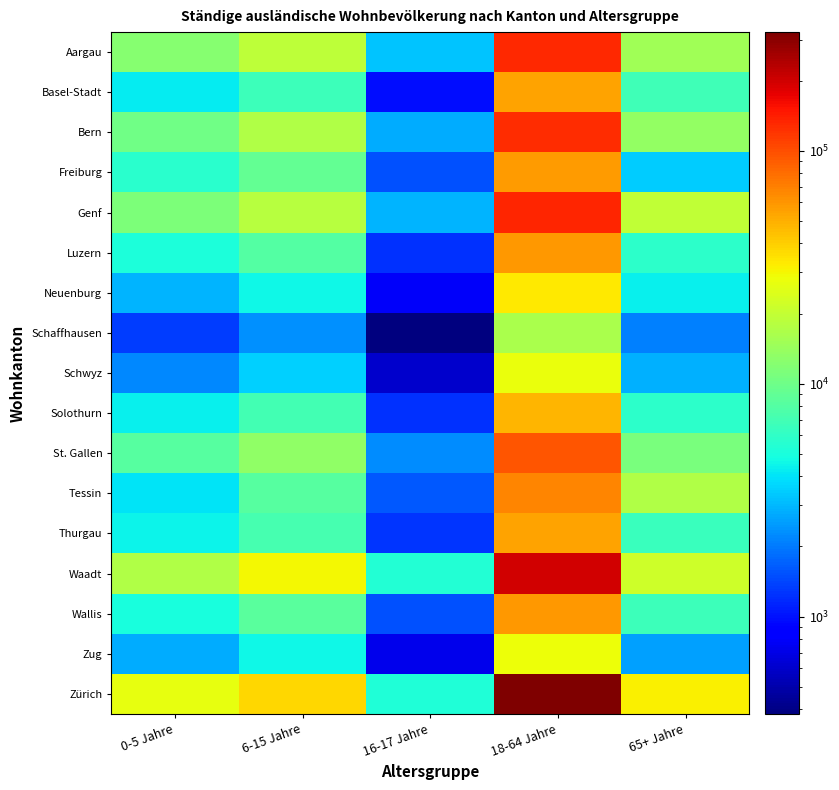

Which series has the largest total across all categories?

Zürich